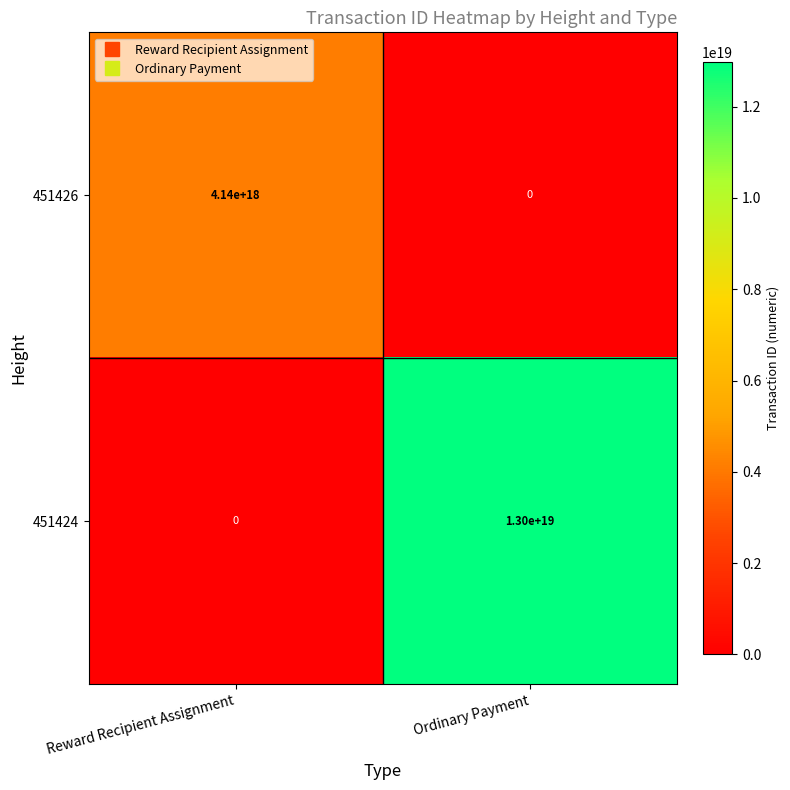

Where is 451424 nearest to the value 6500000000000000000?

Reward Recipient Assignment